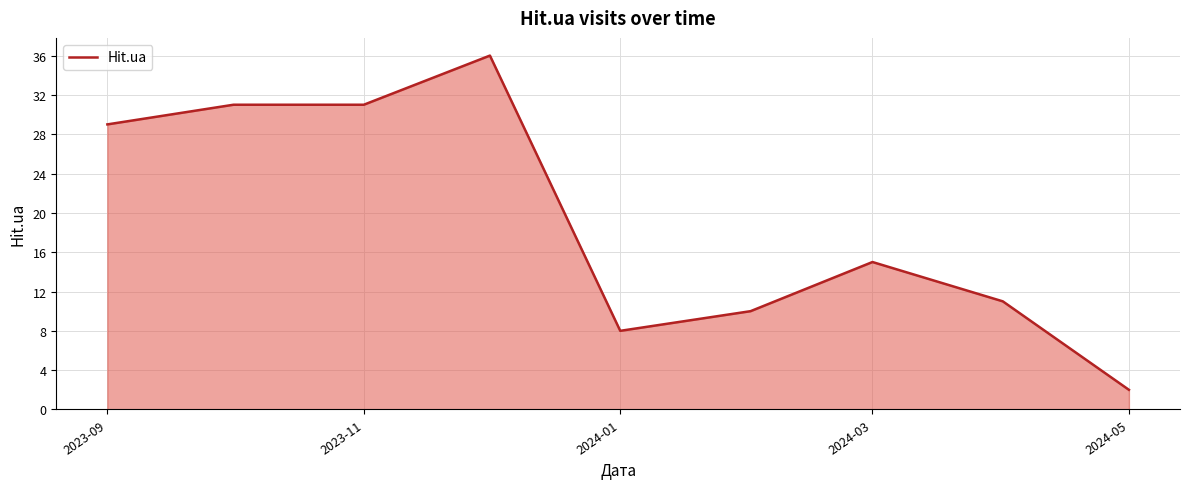

What is the difference between the maximum and minimum values?

34